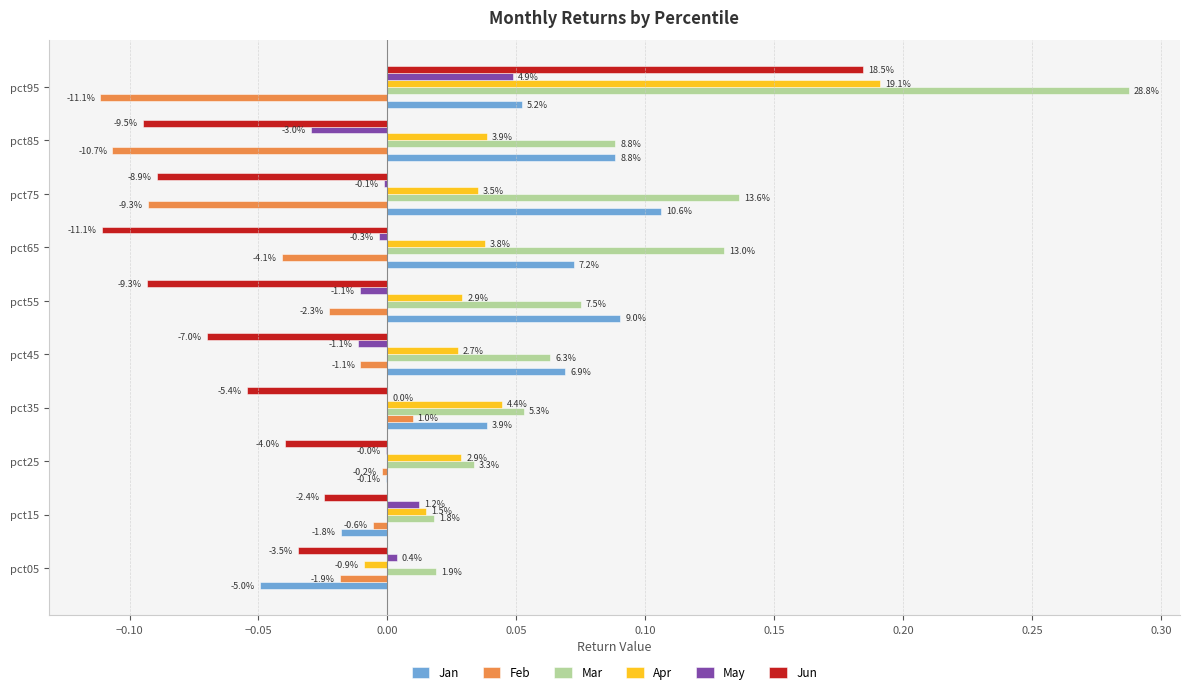

What are all the series names shown in the legend?

Jan, Feb, Mar, Apr, May, Jun